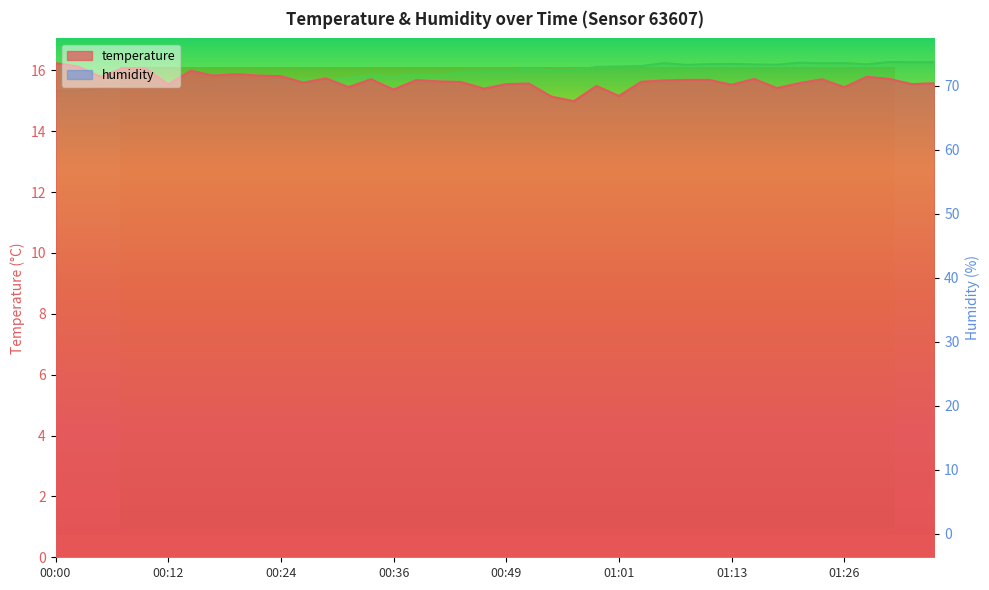

True or false: humidity and temperature intersect in this chart.

False